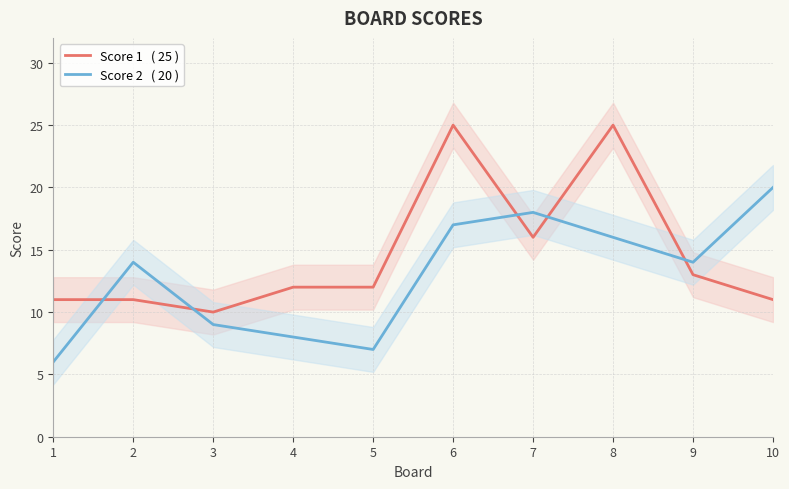

Which series has the largest range (max minus min)?

Score 1   ( 25 )